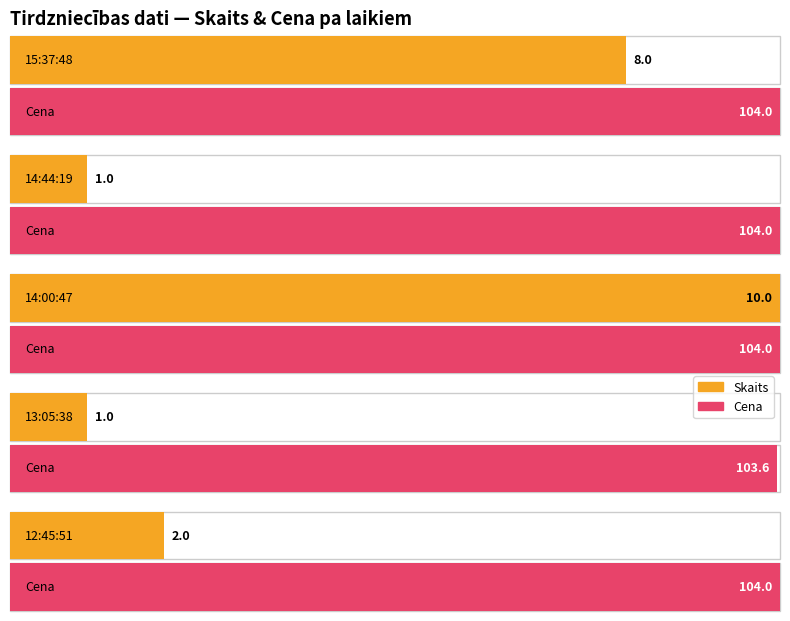

Reading left to right, extract all data points from this chart.

Skaits: 15:37:48=8.0	14:44:19=1.0	14:00:47=10.0	13:05:38=1.0	12:45:51=2.0
Cena: 15:37:48=104.0	14:44:19=104.0	14:00:47=104.0	13:05:38=103.6	12:45:51=104.0